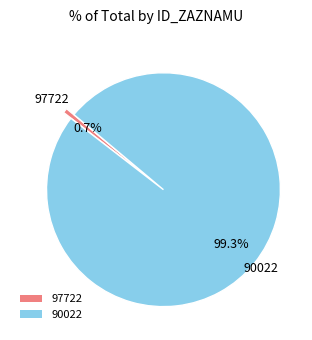

Does 90022 represent more than half of the total?

Yes